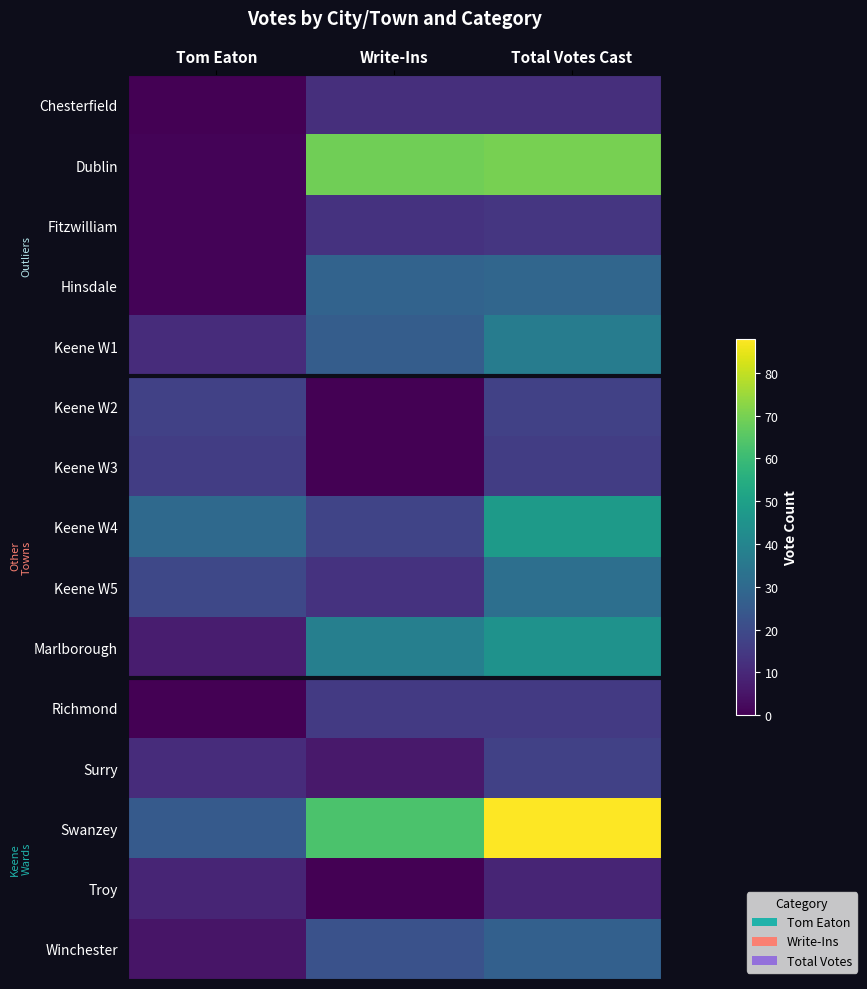

Rank the series by their maximum value, from highest to lowest.

Swanzey, Dublin, Keene W4, Marlborough, Keene W1, Keene W5, Hinsdale, Winchester, Keene W2, Surry, Keene W3, Richmond, Fitzwilliam, Chesterfield, Troy